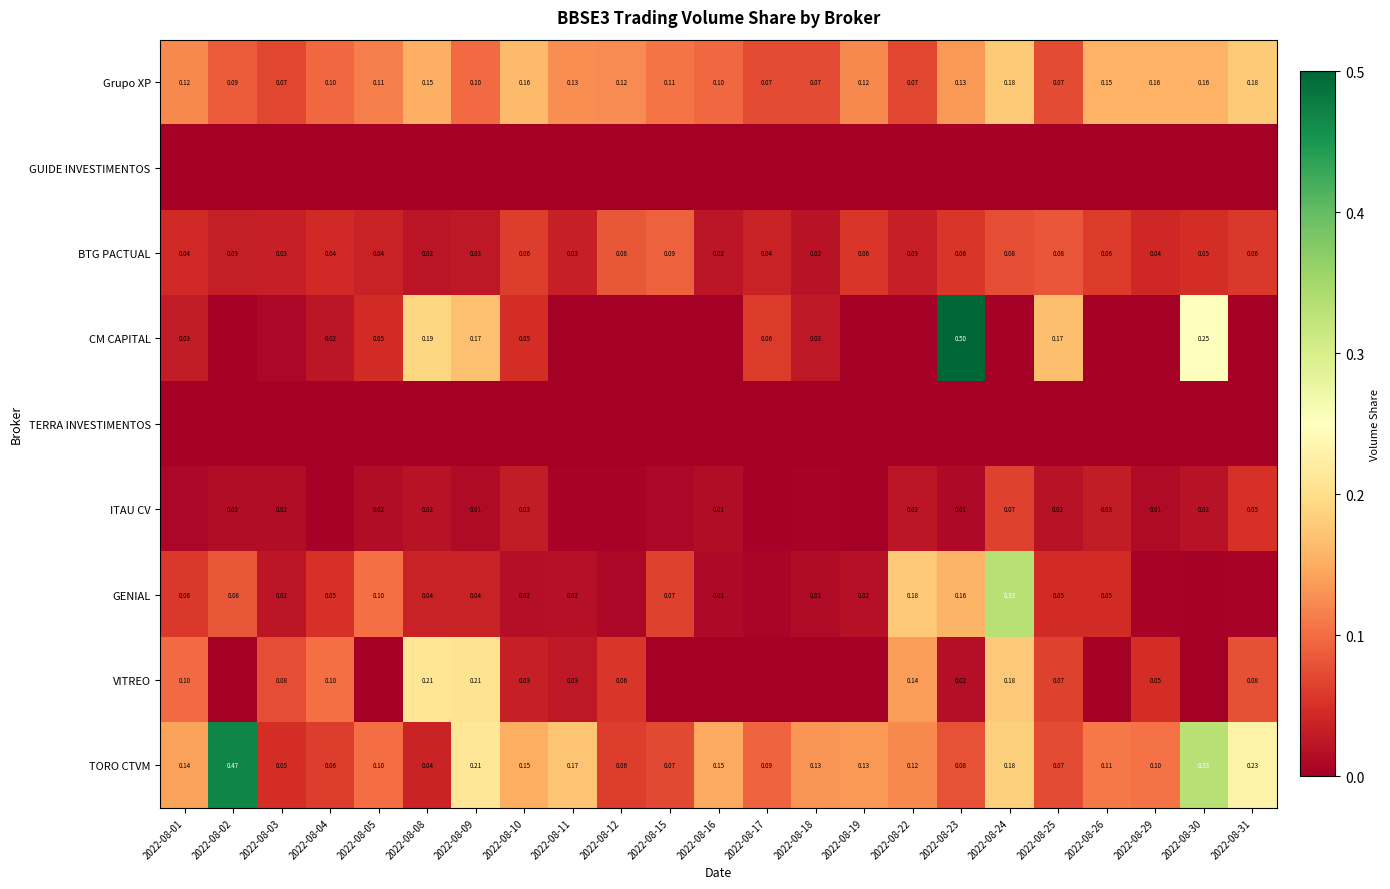

At which label does ITAU CV reach its peak?

2022-08-24